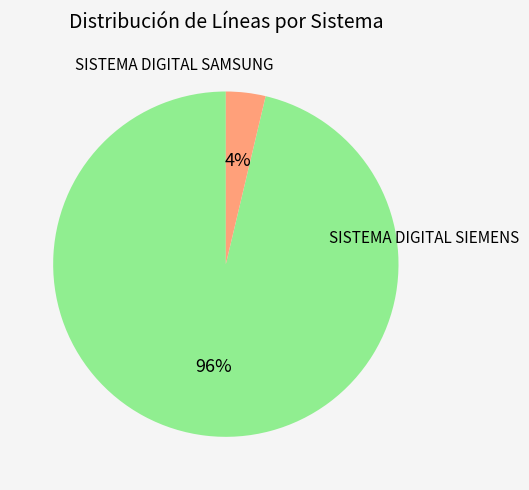

Is there any slice that represents more than half of the pie?

Yes